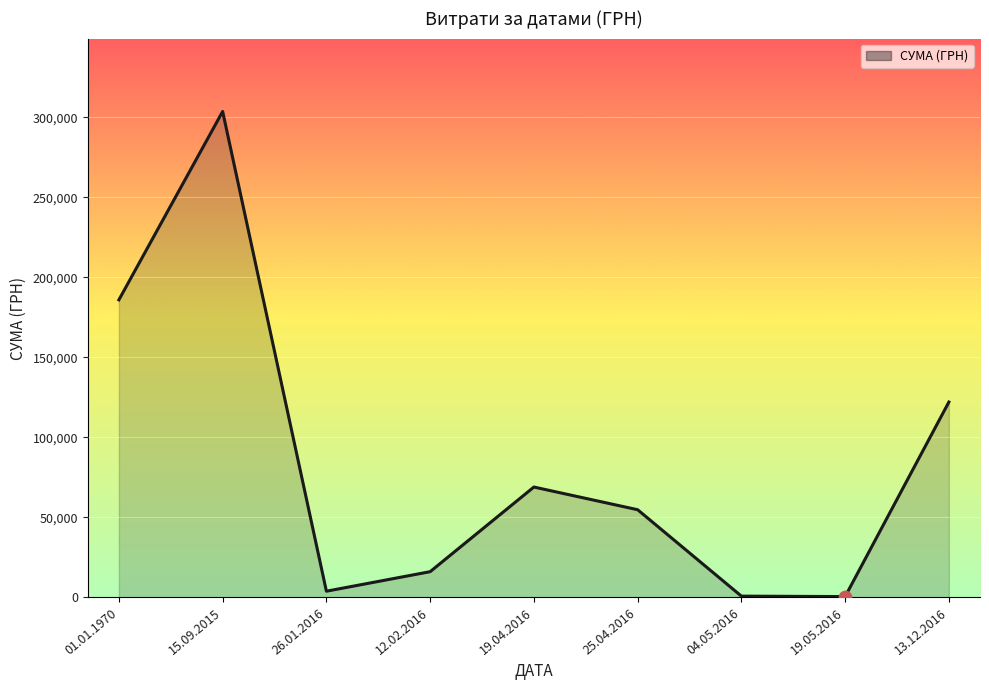

Which has a higher value, 19.05.2016 or 12.02.2016?

12.02.2016